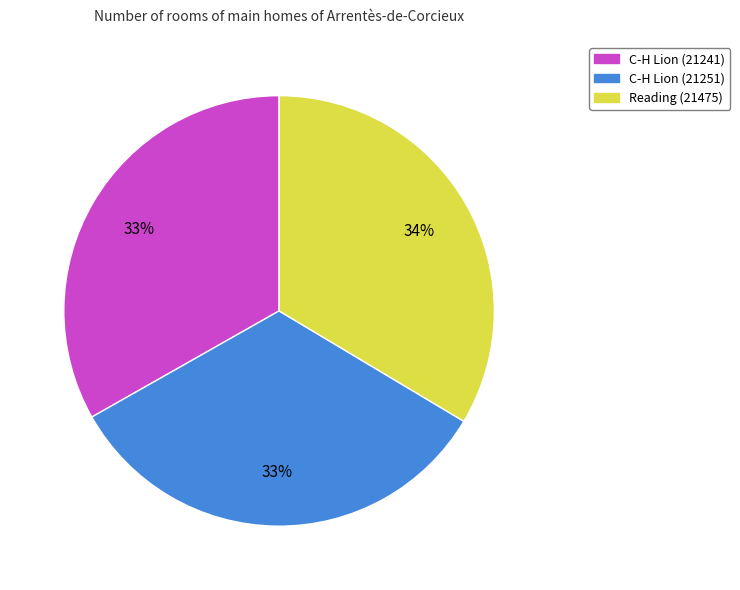

Combined, do Reading (21475) and C-H Lion (21241) account for over 50%?

Yes